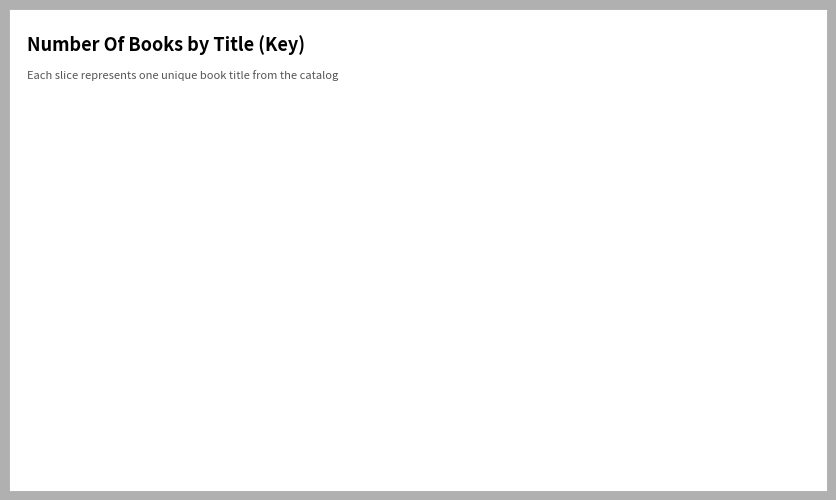

To the nearest percent, what is the combined percentage of Okay Witch and Ghosts, Goblins, and Ninjas!?

32%